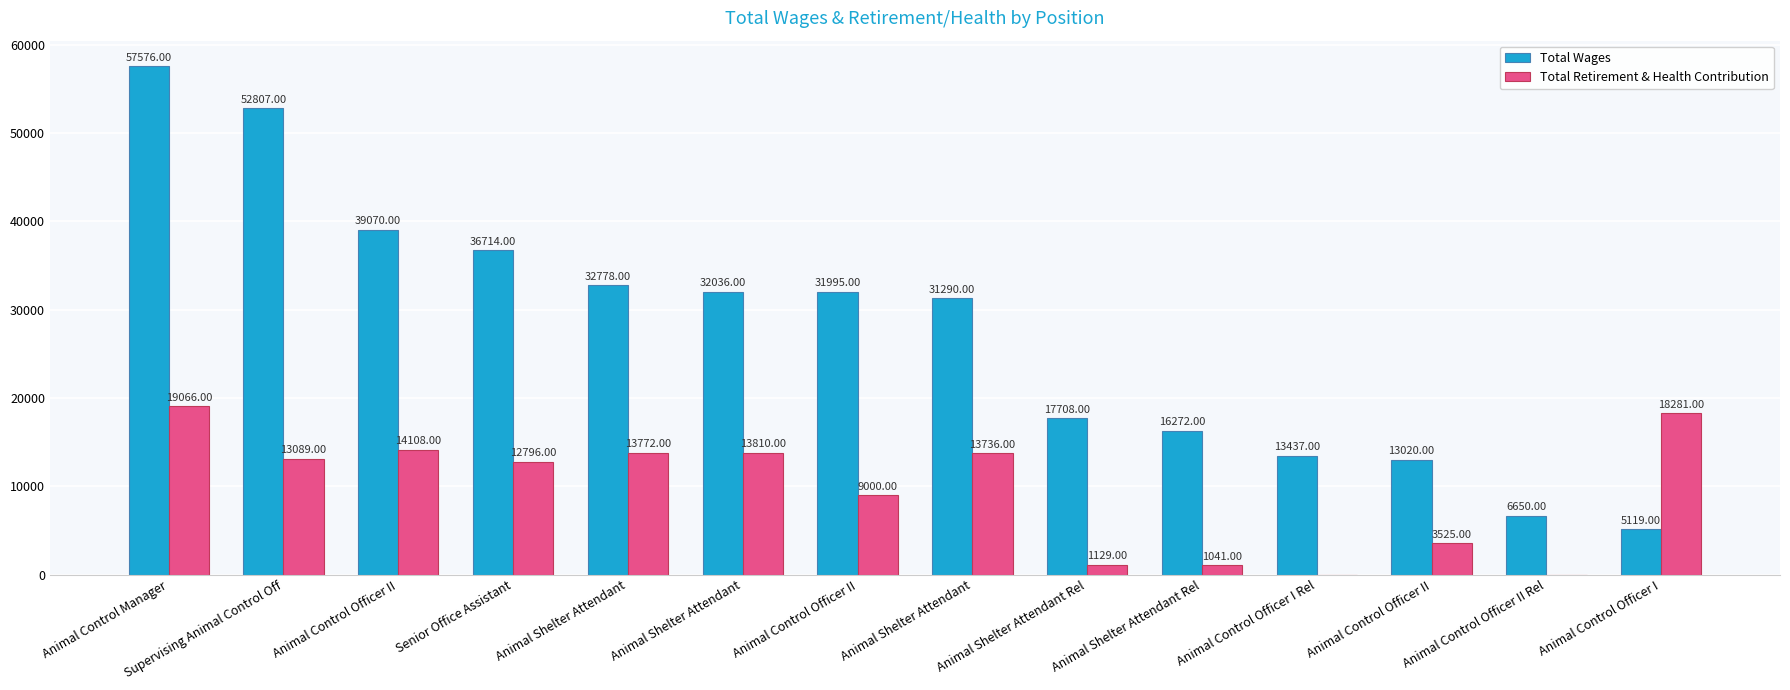

Does the chart contain stacked bars?

No